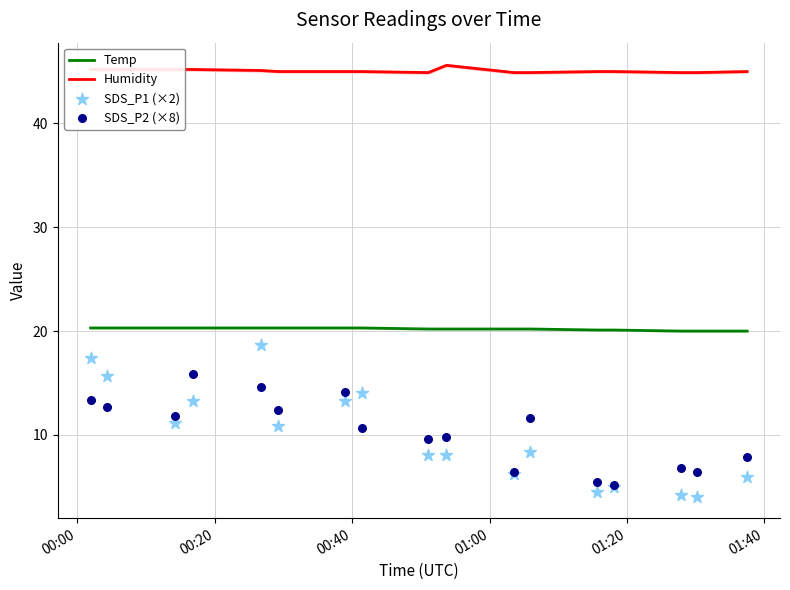

True or false: Humidity and Temp intersect in this chart.

False